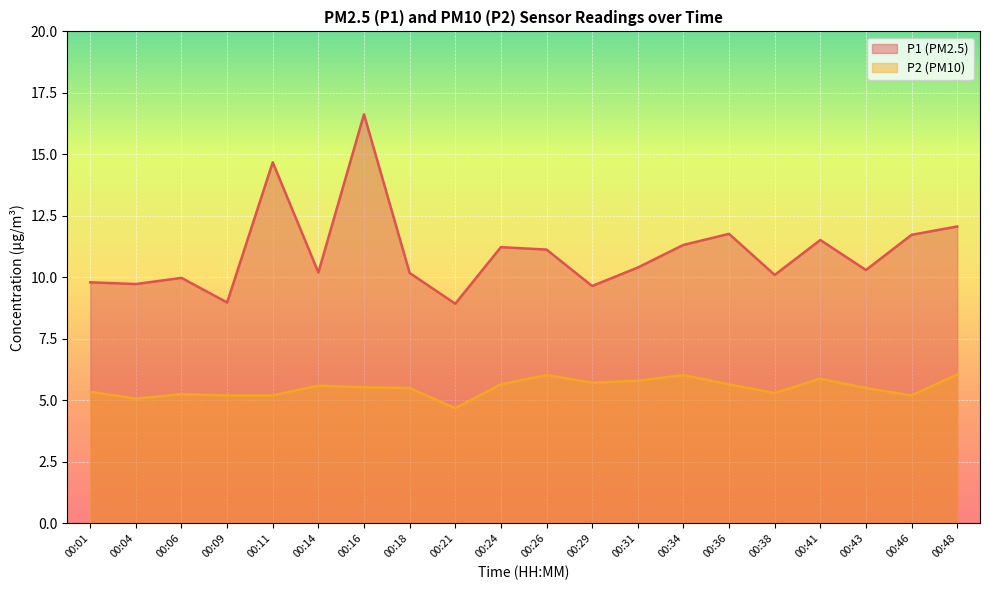

What is the difference between the maximum and minimum values in the P1 series?

7.7